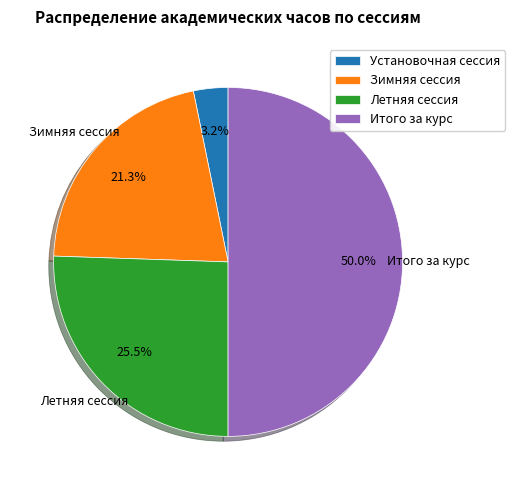

To the nearest percent, what is the difference between the Итого за курс and Зимняя сессия slice percentages?

29%